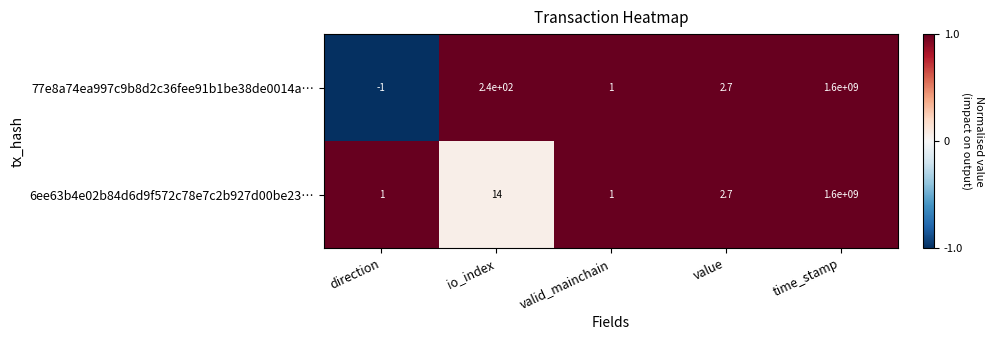

Where does the 77e8a74ea997c9b8d2c36fee91b1be38de0014a… series first go above 2?

io_index